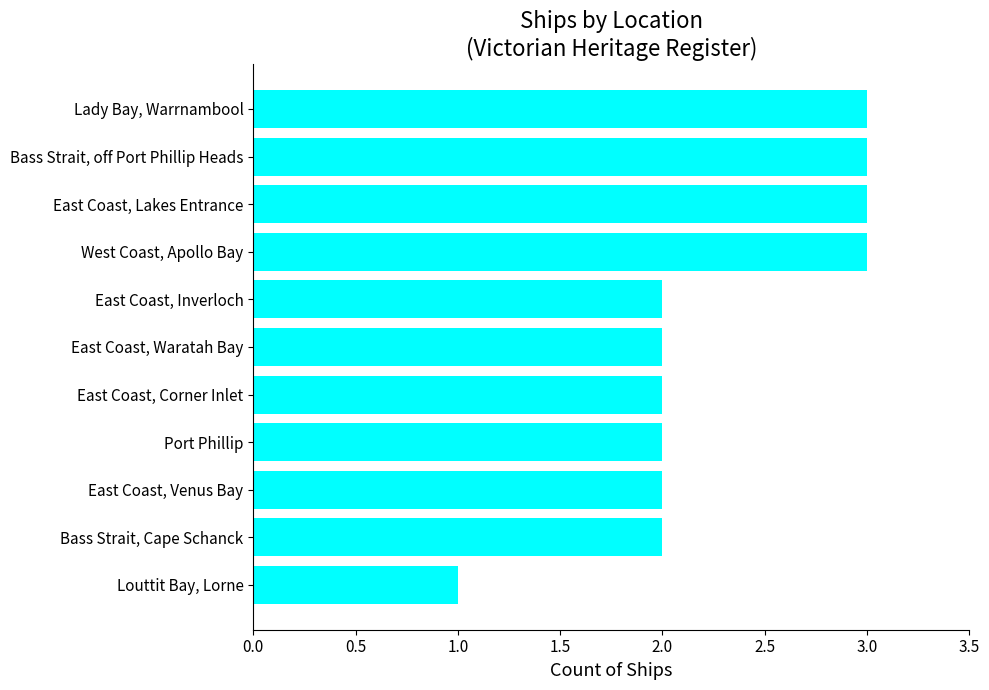

Reading top to bottom, transcribe all the data shown in this chart.

Lady Bay, Warrnambool=3	Bass Strait, off Port Phillip Heads=3	East Coast, Lakes Entrance=3	West Coast, Apollo Bay=3	East Coast, Inverloch=2	East Coast, Waratah Bay=2	East Coast, Corner Inlet=2	Port Phillip=2	East Coast, Venus Bay=2	Bass Strait, Cape Schanck=2	Louttit Bay, Lorne=1